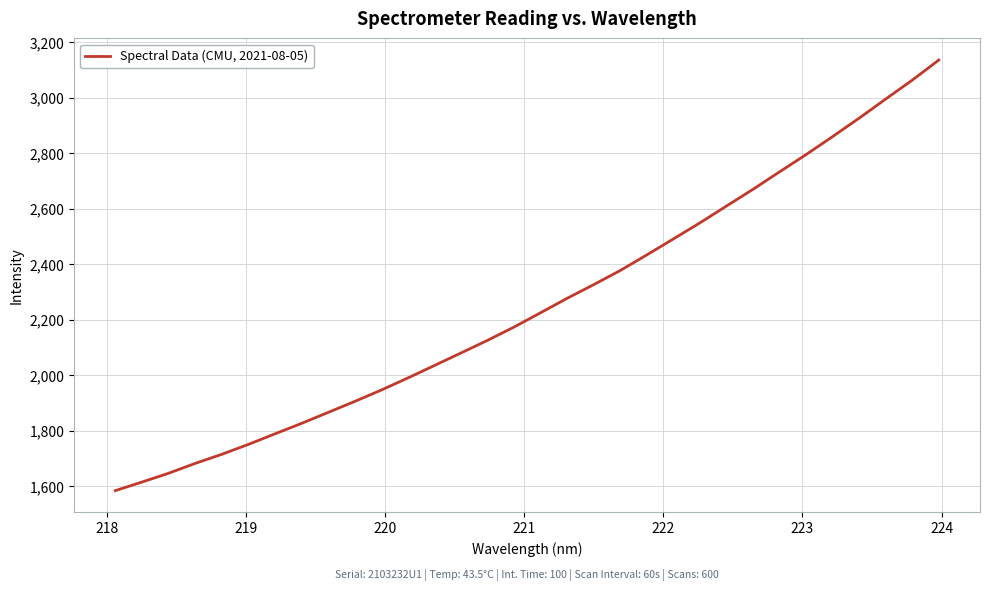

What is the smallest value displayed?

1584.6